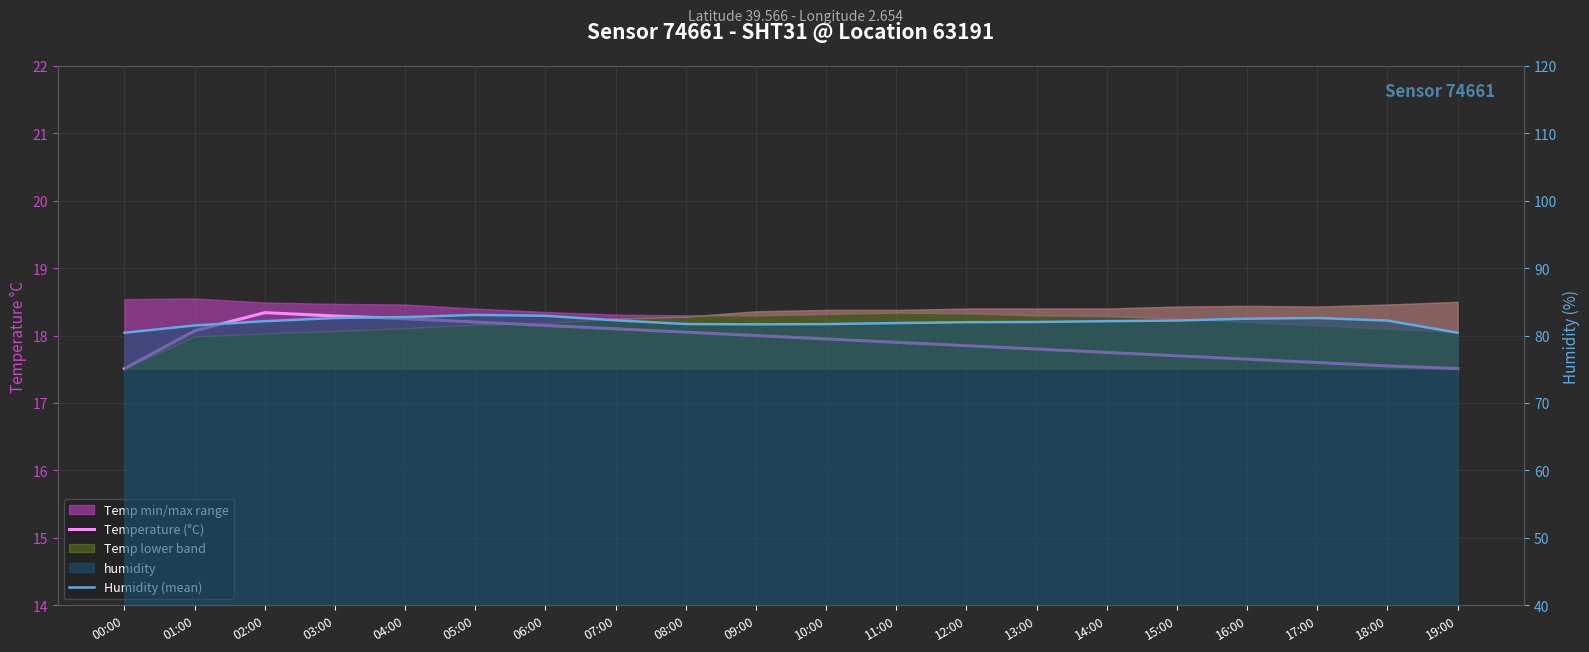

How many lines are shown in the chart?

2